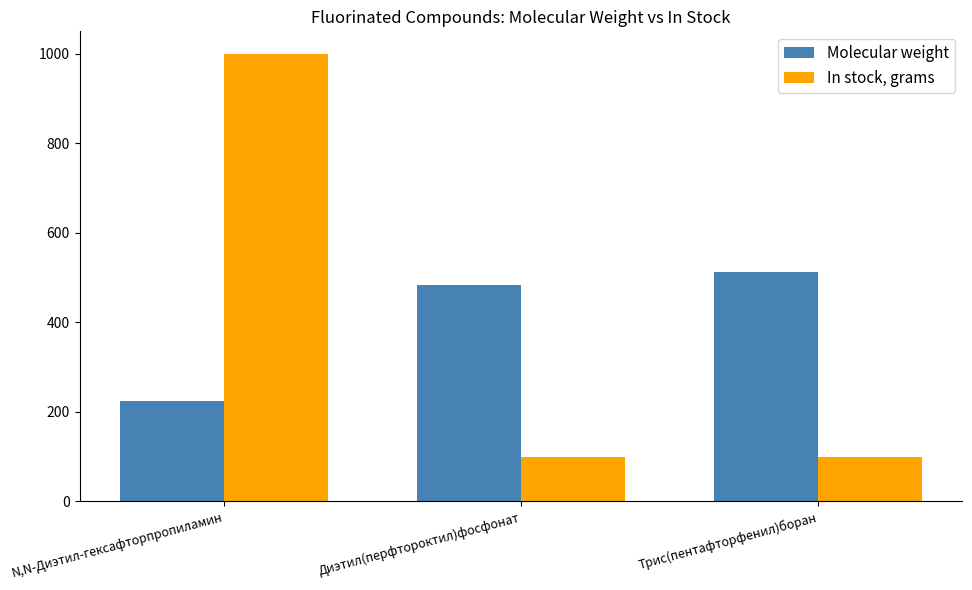

True or false: Molecular weight has a value of 69.7 at N,N-Диэтил-гексафторпропиламин.

False